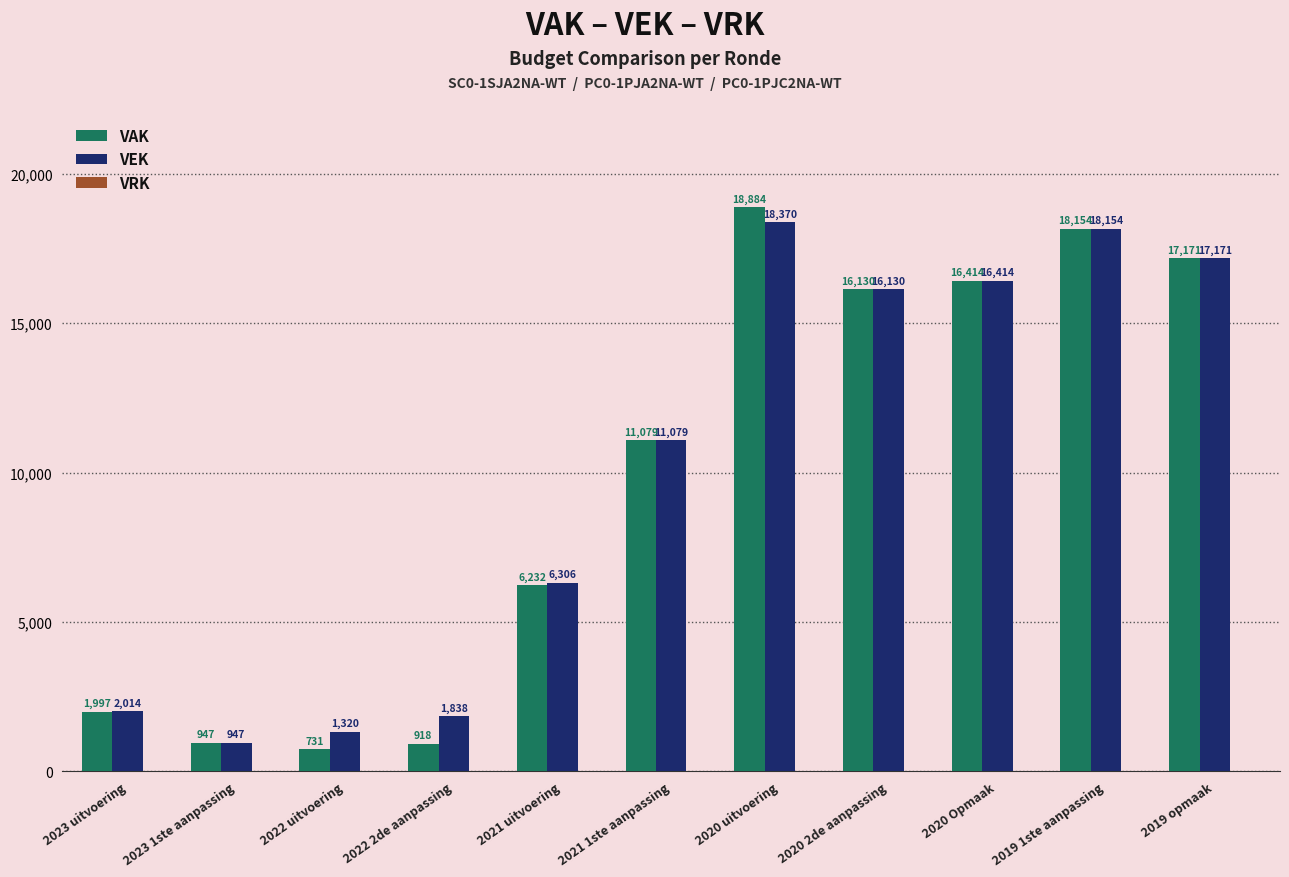

What is the difference between the maximum and second lowest values in the VEK series?

17050